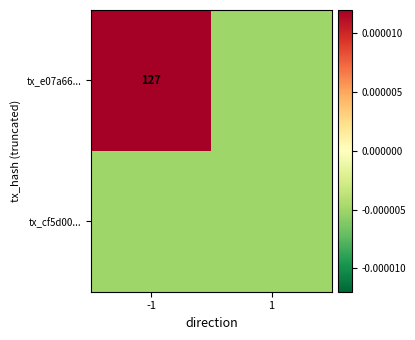

The tx_e07a66... series shows 228.5 at -1. True or false?

False